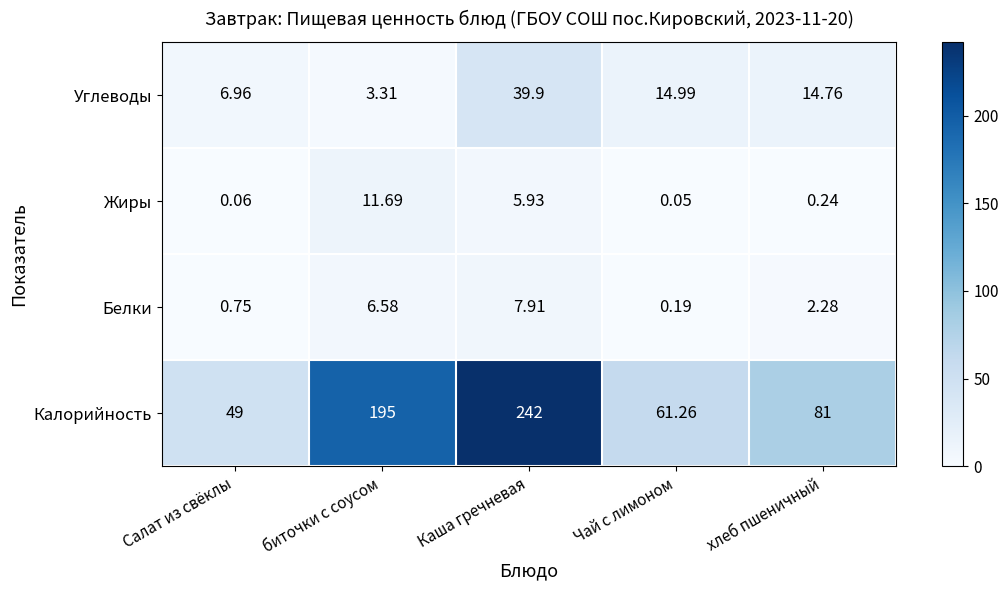

Which category has the lowest value in the Калорийность series?

Салат из свёклы